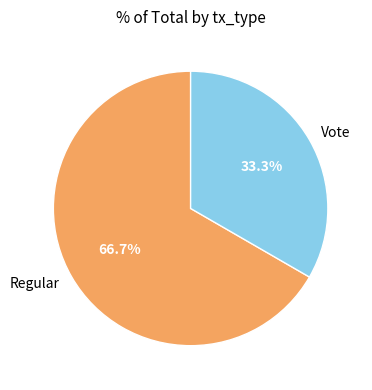

Does Vote represent more than half of the total?

No